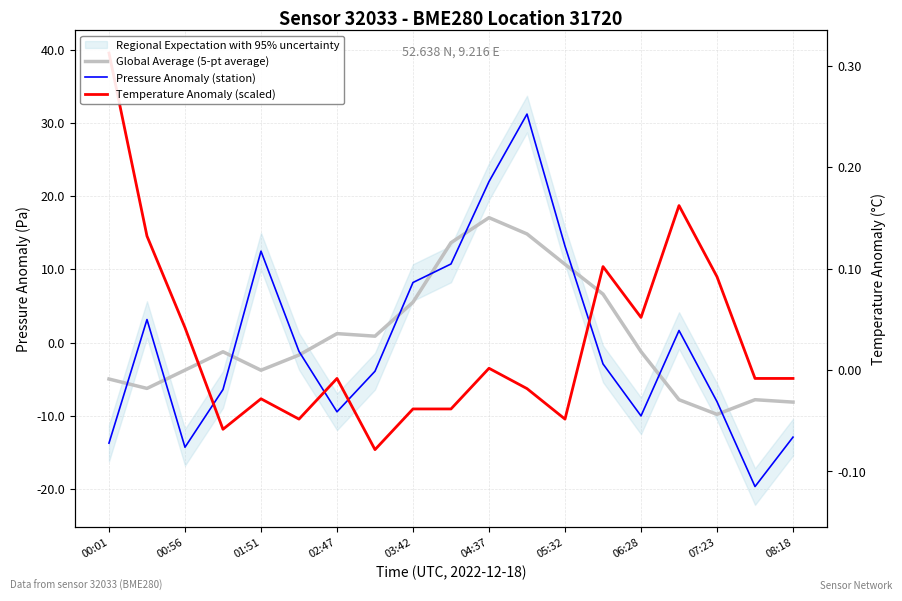

How many positive values does the Temperature Anomaly (scaled) series have?

7